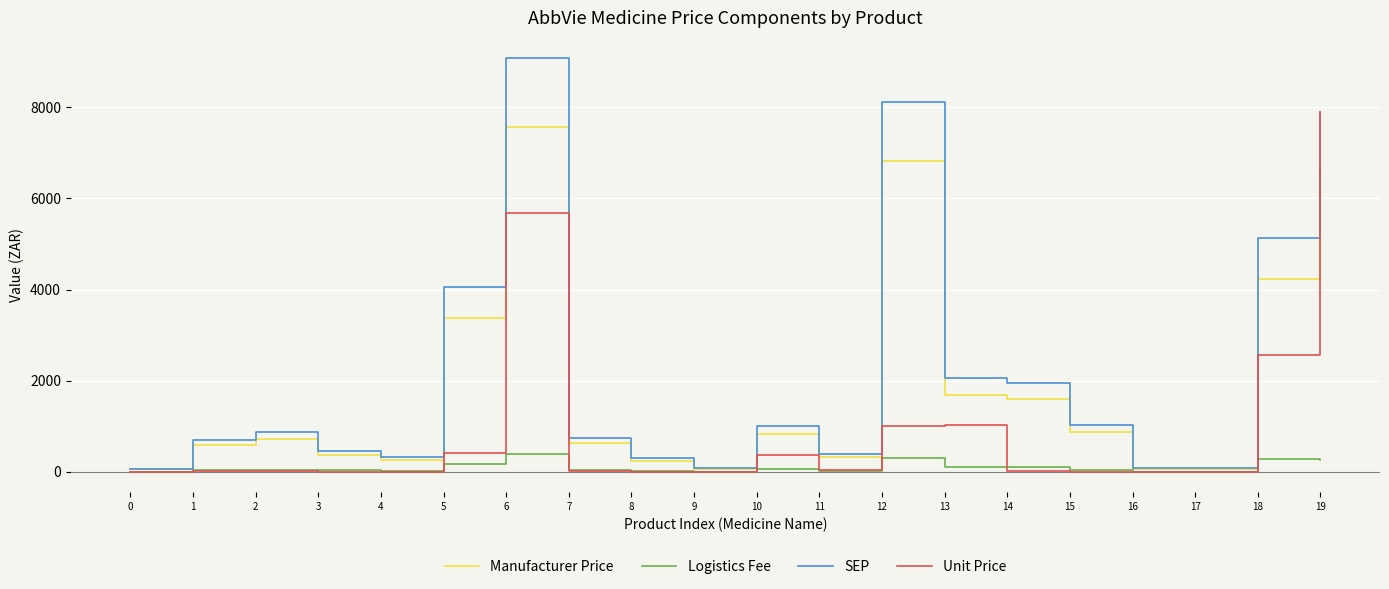

In Manufacturer Price, how many points are higher than both neighbors (excluding endpoints)?

4